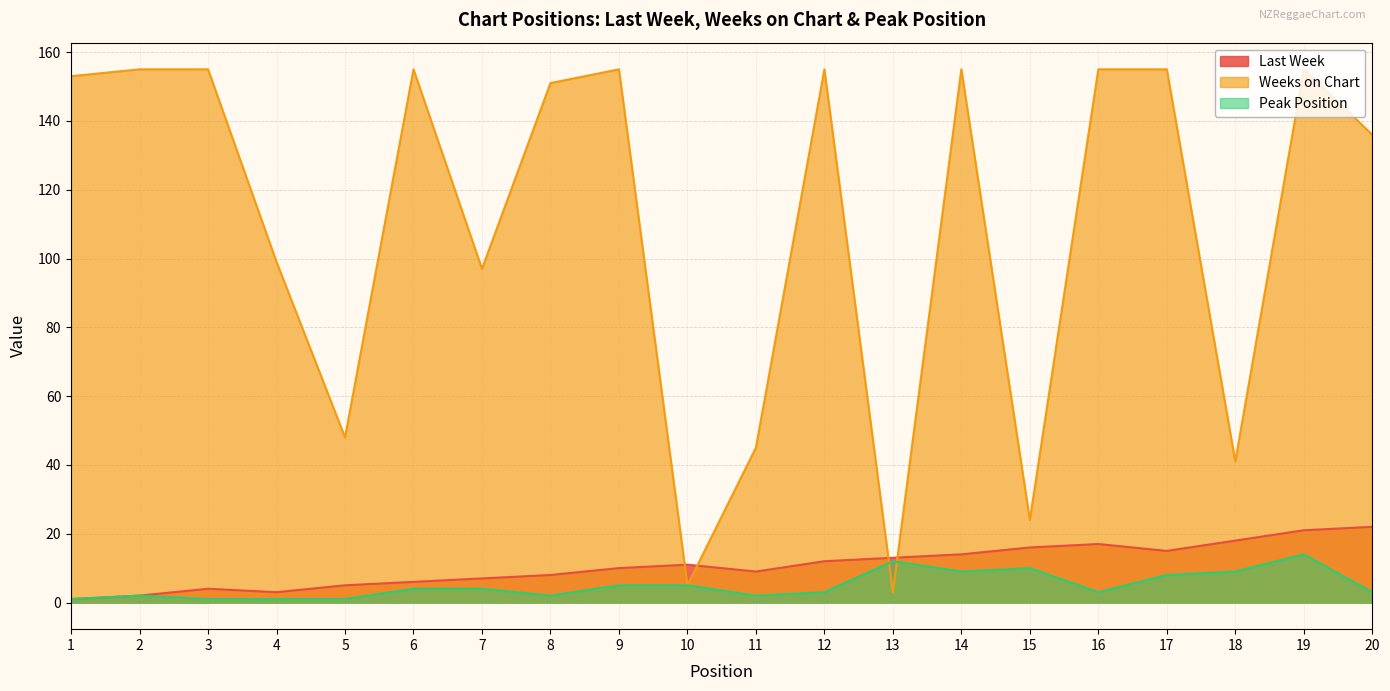

At which category does the chart reach its minimum across all series?

1